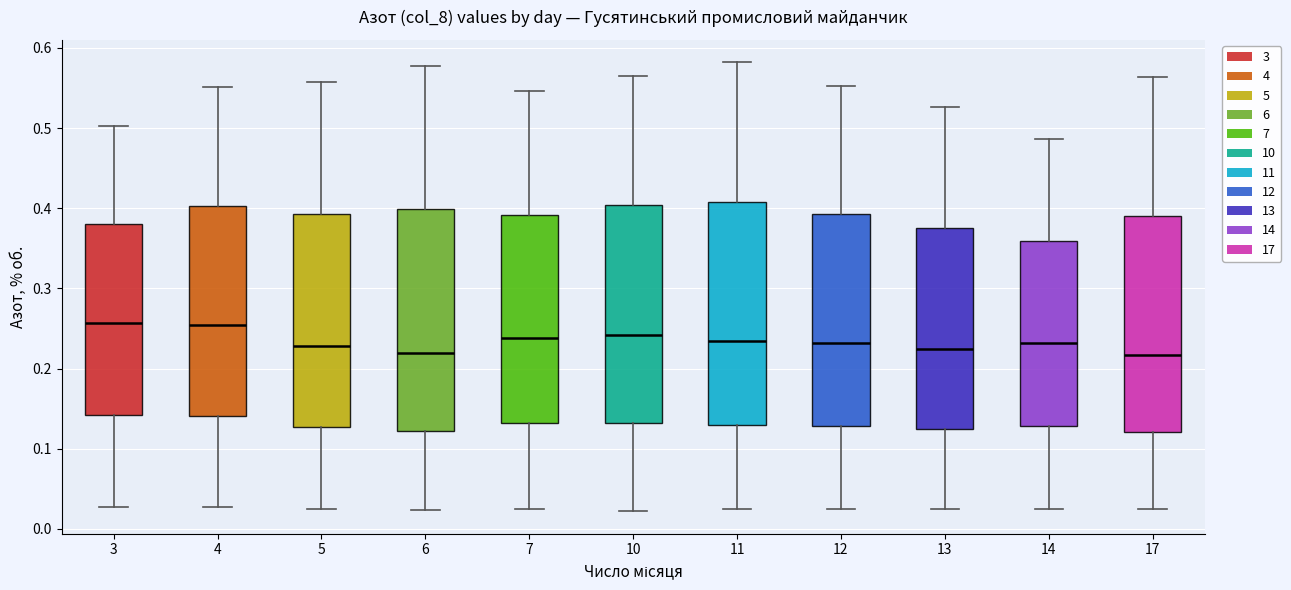

Where does the median line of the box at x = 5 sit on the y-axis? The values are not printed on the chart, so give them approximately, as read against the axis.

0.23